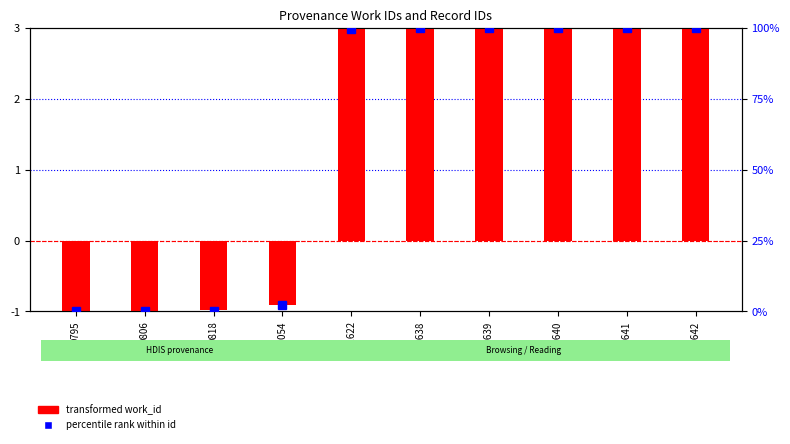

How many bars are there in each group?

2